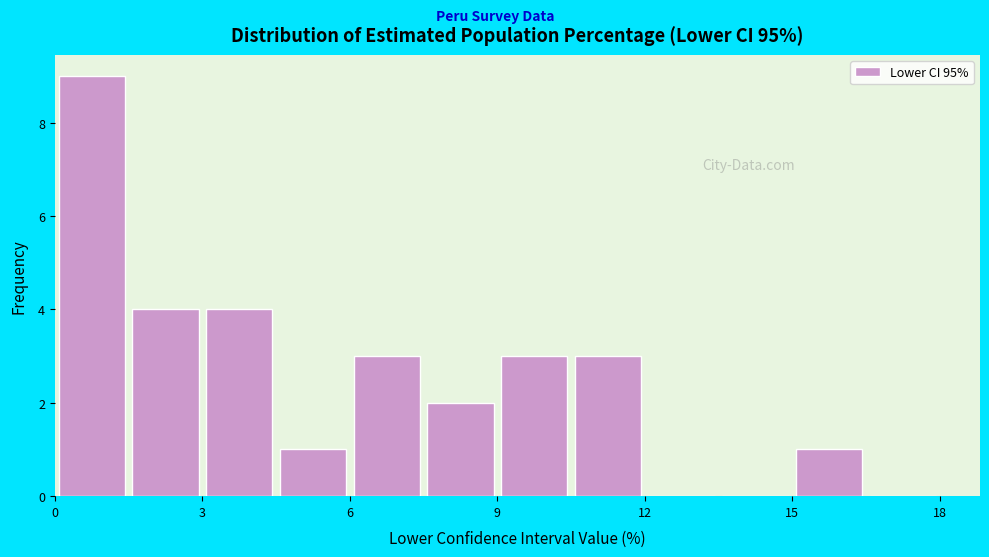

Around what value on the x-axis is the tallest bar? Give the approximate position of its centre, as read against the axis.

1.0